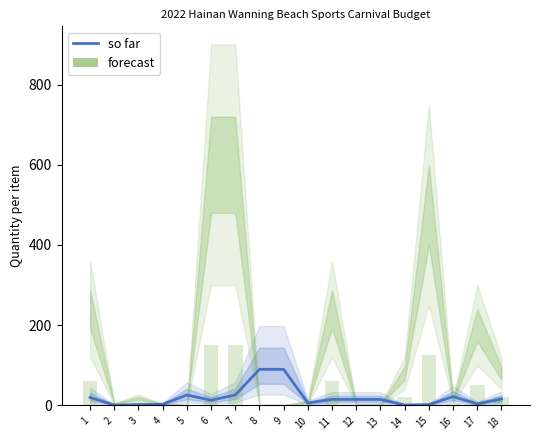

True or false: so far has a value of 90 at 8.

True